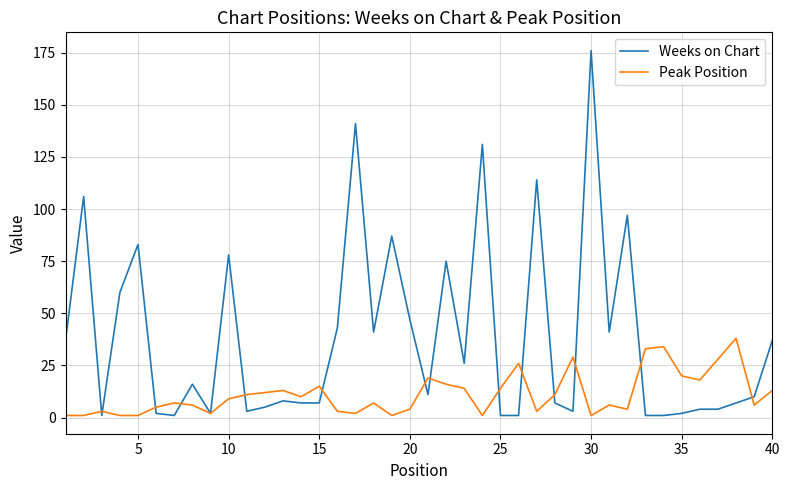

Does the chart display data point markers on the line(s)?

No